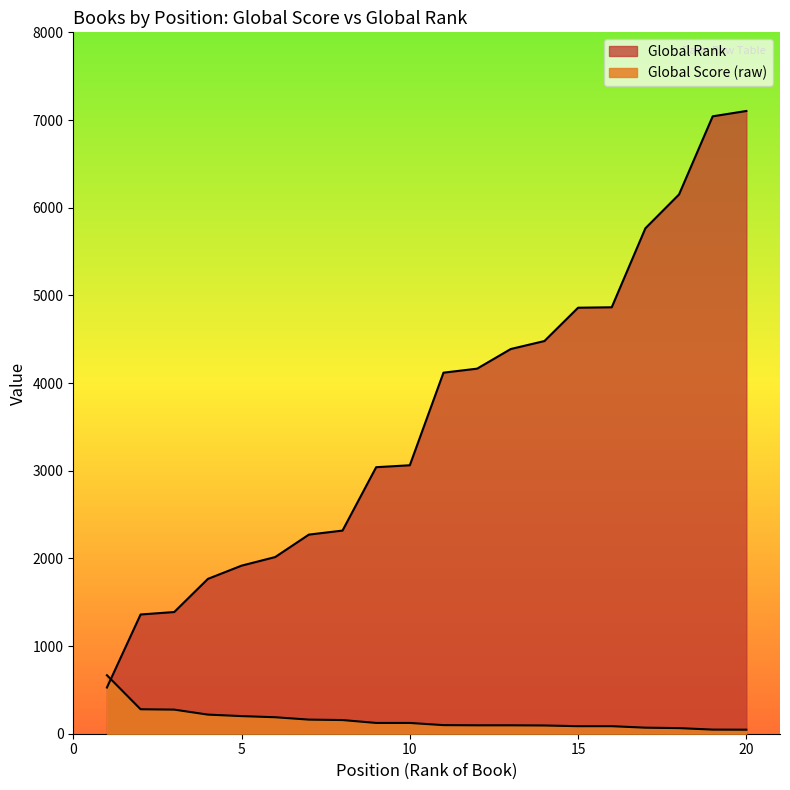

What value does the Global Rank (scaled) series have at 8?

2317